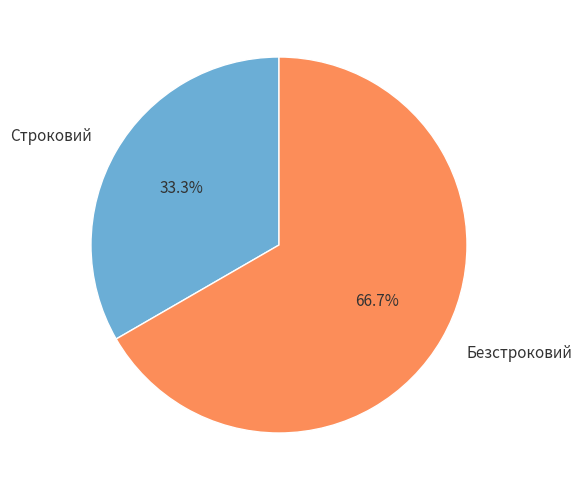

To the nearest percent, what is the average slice percentage?

50%